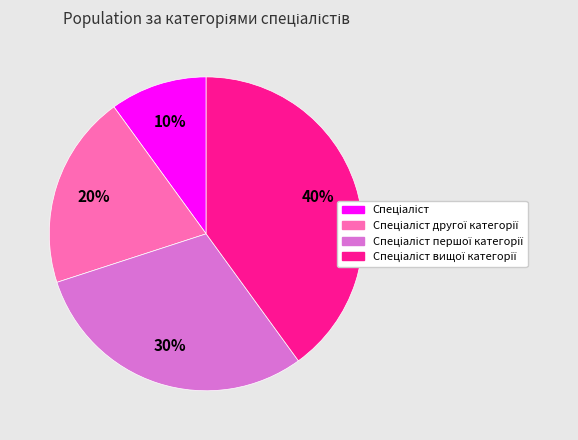

Is there any slice that represents more than half of the pie?

No